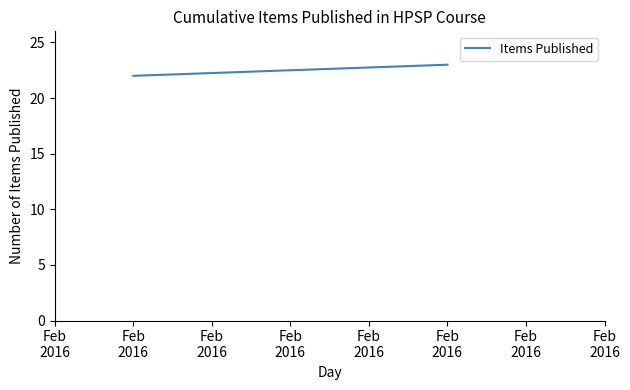

What is the maximum value shown in the chart?

23